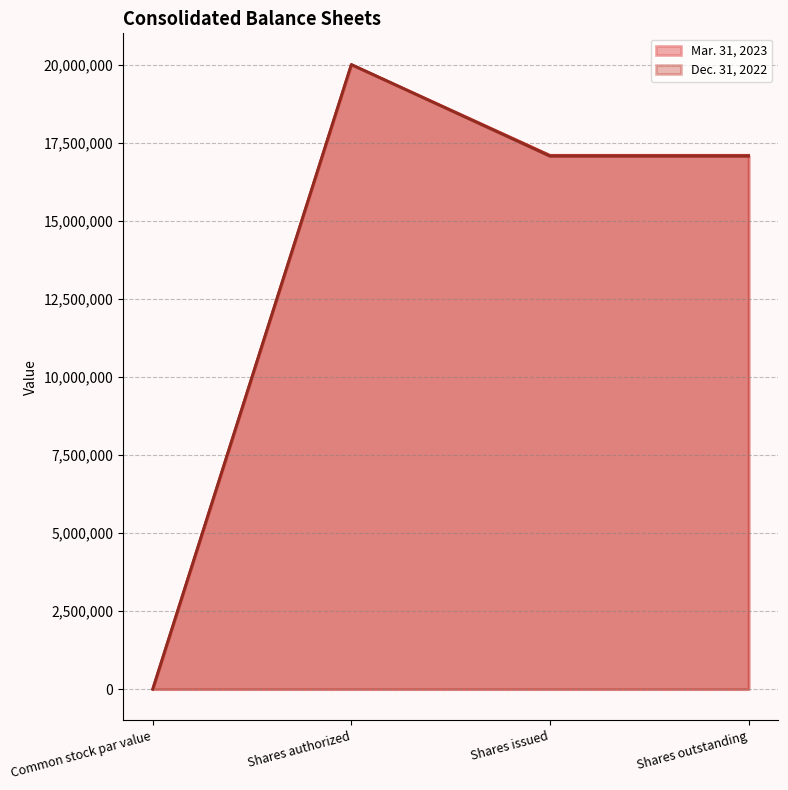

Rank the series by their maximum value, from highest to lowest.

Mar. 31, 2023, Dec. 31, 2022